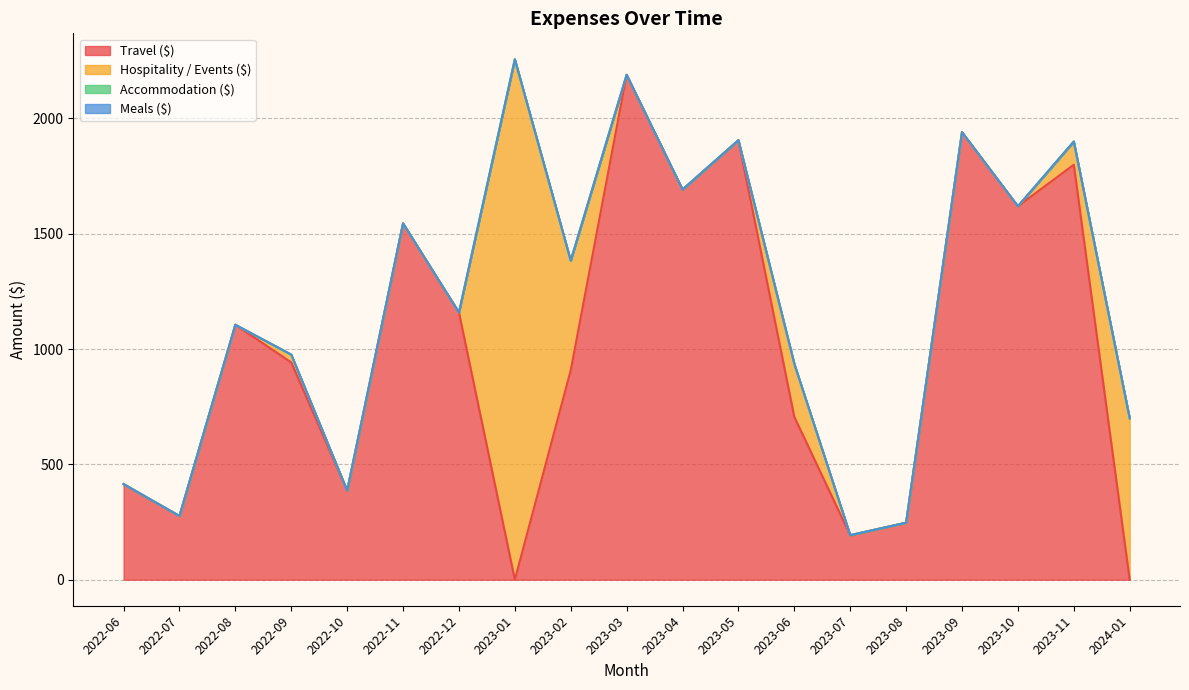

Reading left to right, list all the values displayed in this chart.

Travel ($): 2022-06=414.5	2022-07=276.3	2022-08=1105.3	2022-09=942.0	2022-10=386.2	2022-11=1544.9	2022-12=1158.7	2023-01=0.0	2023-02=908.1	2023-03=2188.9	2023-04=1691.6	2023-05=1905.4	2023-06=705.9	2023-07=193.1	2023-08=247.2	2023-09=1940.2	2023-10=1619.3	2023-11=1799.2	2024-01=0.0
Hospitality / Events ($): 2022-06=0.0	2022-07=0.0	2022-08=0.0	2022-09=33.9	2022-10=0.0	2022-11=0.0	2022-12=0.0	2023-01=2256.1	2023-02=475.5	2023-03=0.0	2023-04=0.0	2023-05=0.0	2023-06=230.1	2023-07=0.0	2023-08=0.0	2023-09=0.0	2023-10=0.0	2023-11=100.6	2024-01=700.0
Accommodation ($): 2022-06=0.0	2022-07=0.0	2022-08=0.0	2022-09=0.0	2022-10=0.0	2022-11=0.0	2022-12=0.0	2023-01=0.0	2023-02=0.0	2023-03=0.0	2023-04=0.0	2023-05=0.0	2023-06=0.0	2023-07=0.0	2023-08=0.0	2023-09=0.0	2023-10=0.0	2023-11=0.0	2024-01=0.0
Meals ($): 2022-06=0.0	2022-07=0.0	2022-08=0.0	2022-09=0.0	2022-10=0.0	2022-11=0.0	2022-12=0.0	2023-01=0.0	2023-02=0.0	2023-03=0.0	2023-04=0.0	2023-05=0.0	2023-06=0.0	2023-07=0.0	2023-08=0.0	2023-09=0.0	2023-10=0.0	2023-11=0.0	2024-01=0.0